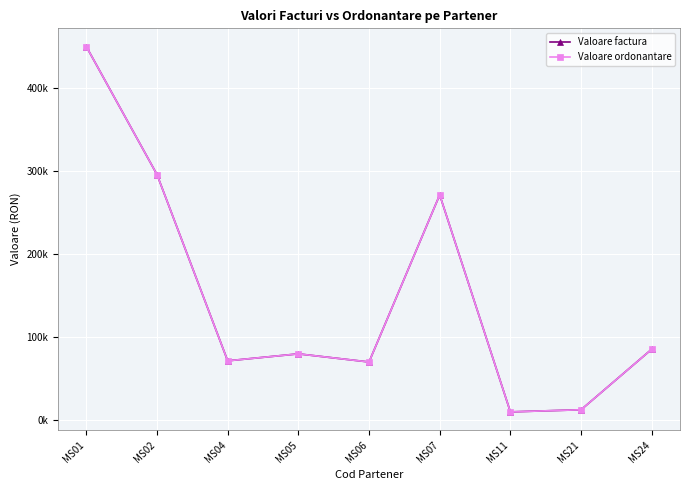

What is the minimum value shown in the chart?

9416